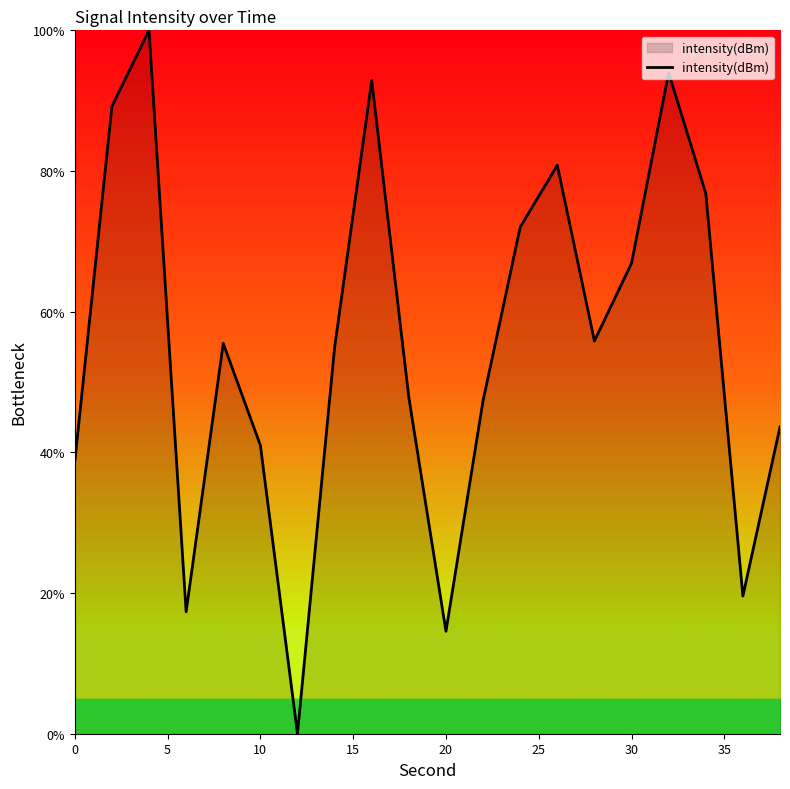

What is the maximum value shown in the chart?

100.0